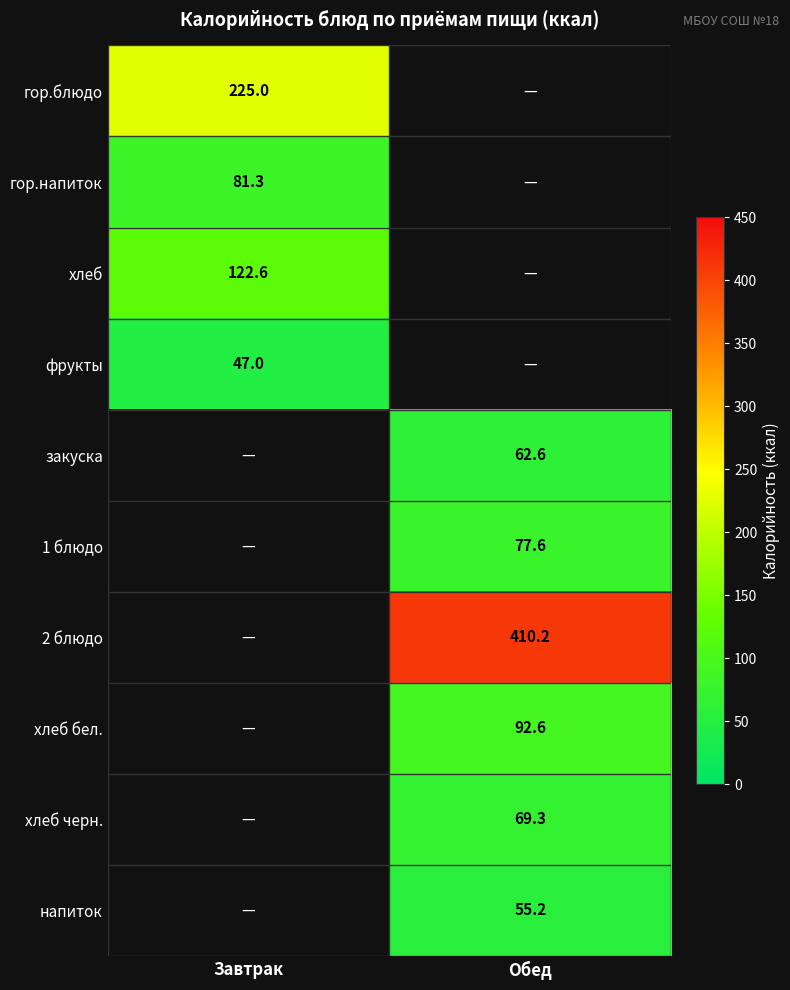

The гор.напиток series shows 127.9 at Завтрак. True or false?

False